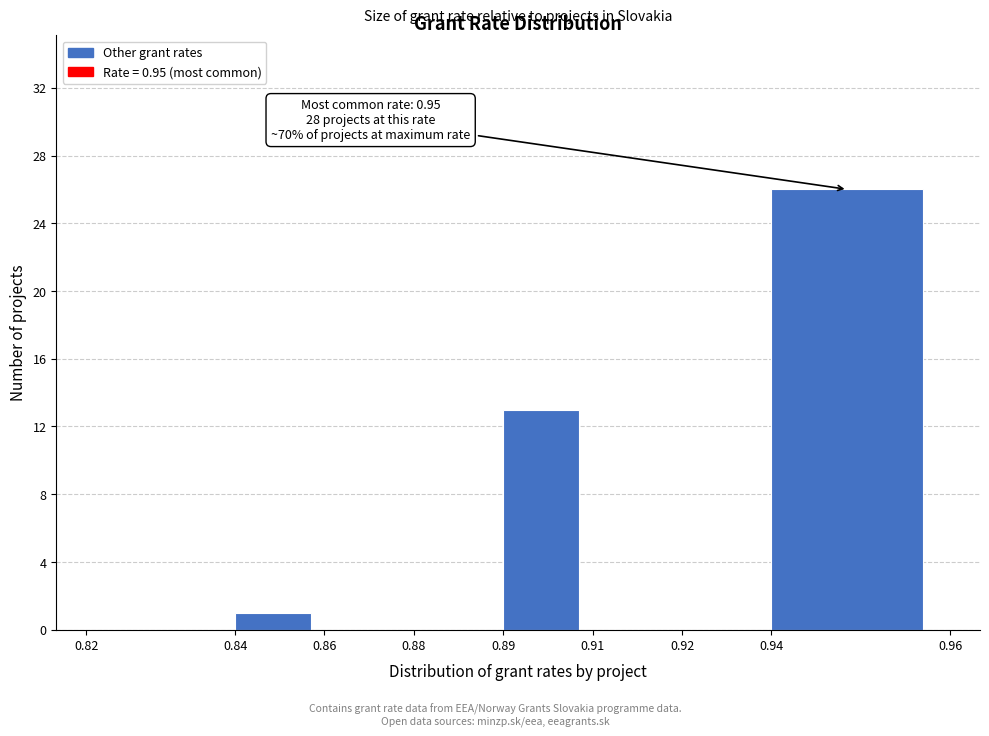

Reading left to right, what are all the values shown in this chart?

0.82=0	0.84=1	0.86=0	0.88=0	0.89=13	0.91=0	0.92=0	0.94=26